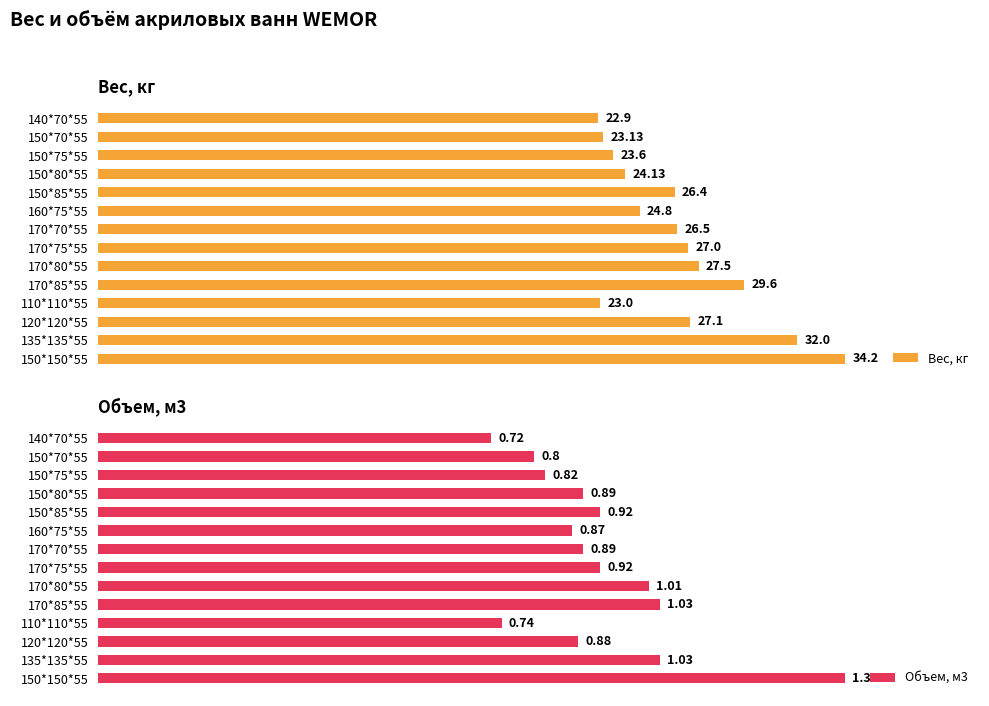

Reading left to right, what are all the values shown in this chart?

Вес, кг: 22.9	23.1	23.6	24.1	26.4	24.8	26.5	27.0	27.5	29.6	23.0	27.1	32.0	34.2
Объем, м3: 0.7	0.8	0.8	0.9	0.9	0.9	0.9	0.9	1.0	1.0	0.7	0.9	1.0	1.4